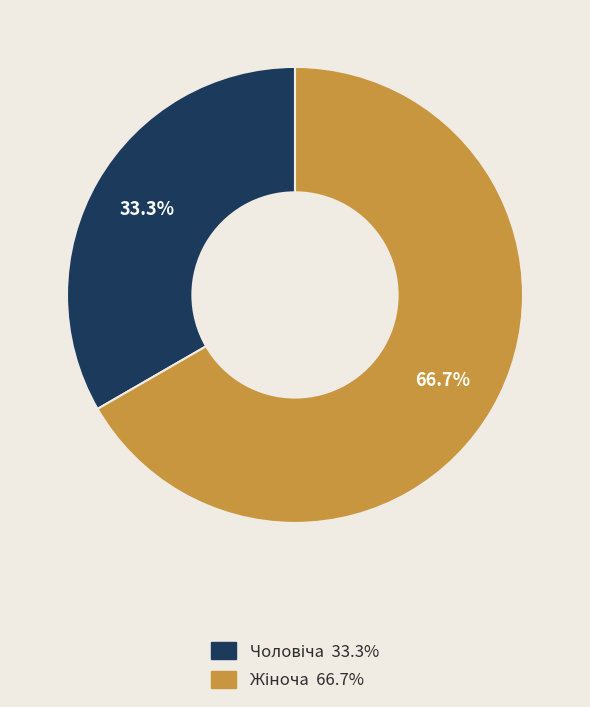

Is there any slice that represents more than half of the pie?

Yes